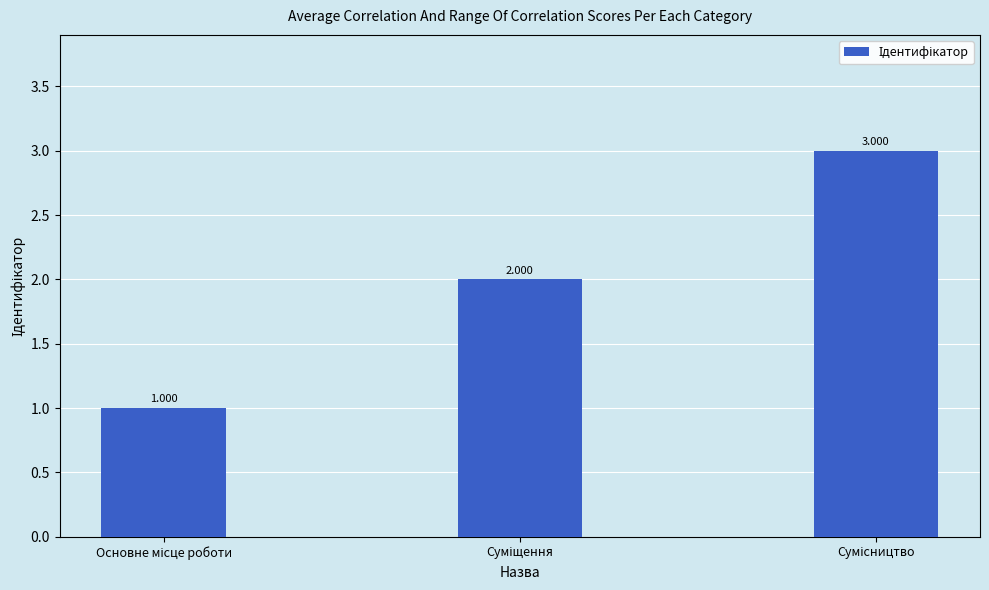

What is the average value?

2